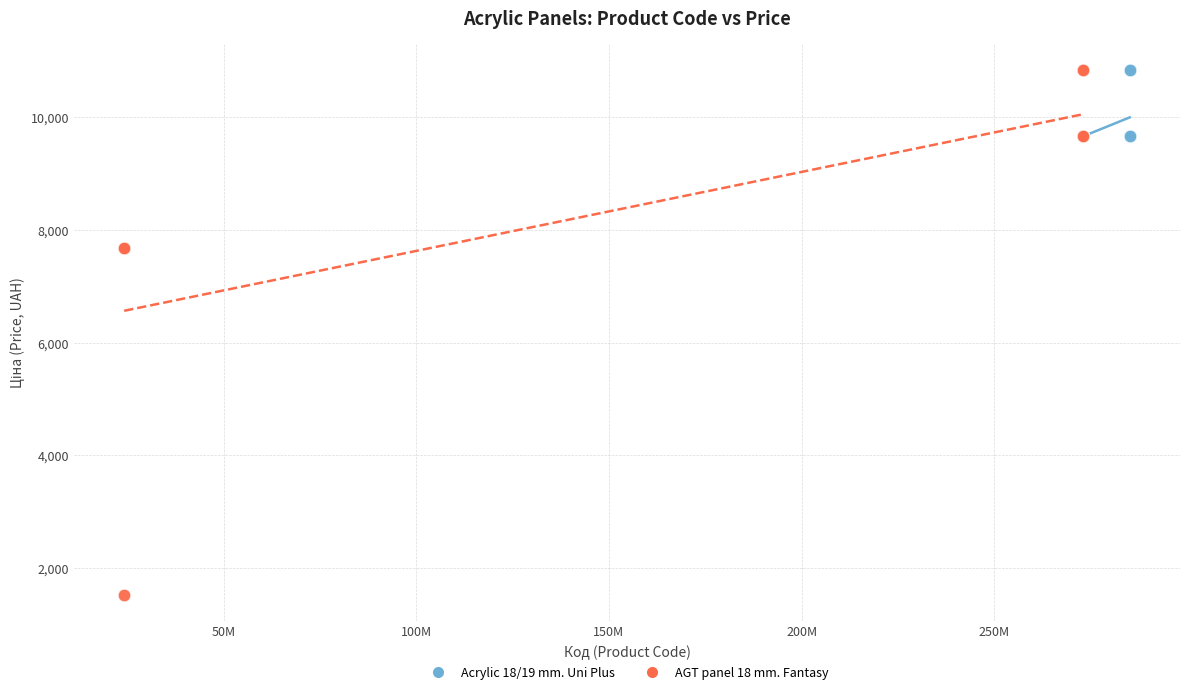

What are all the series names shown in the legend?

Acrylic 18/19 mm. Uni Plus, AGT panel 18 mm. Fantasy